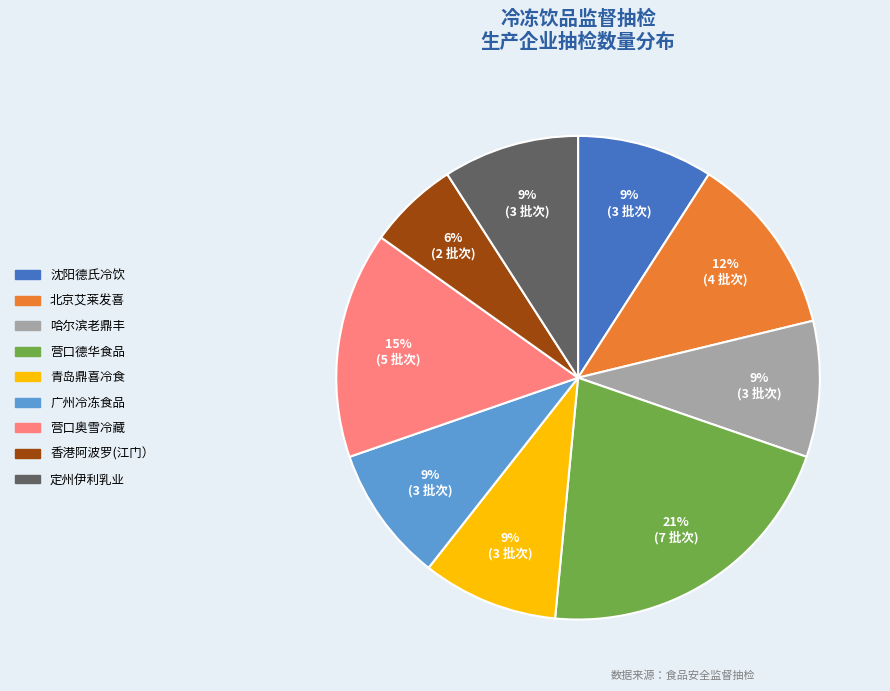

Does any single category account for the majority?

No